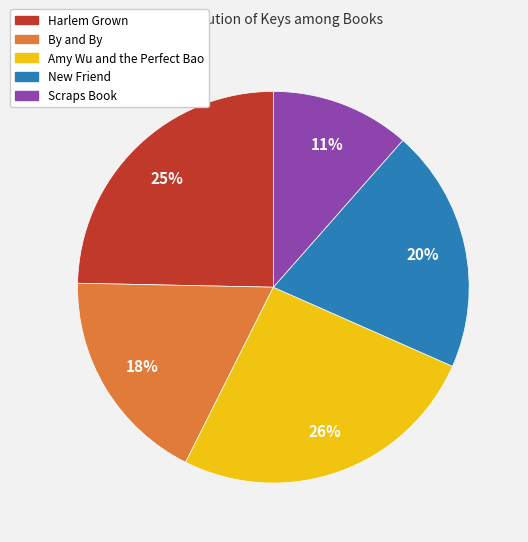

Count the number of slices in the pie.

5